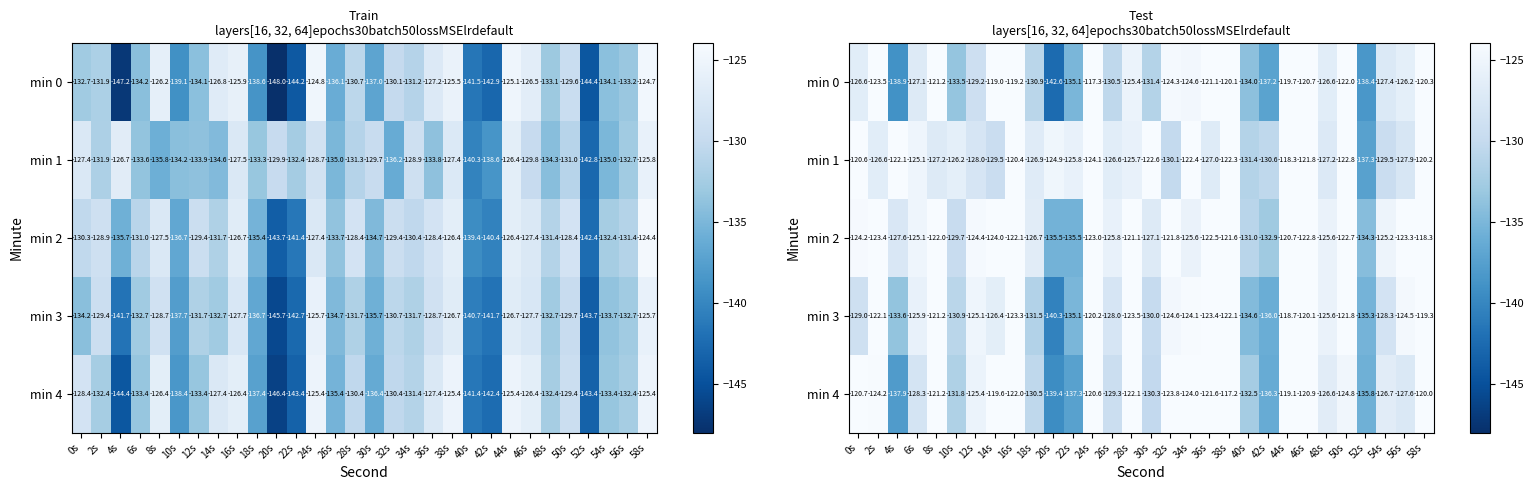

What is the spread (max minus min) of values at 38s?

5.0